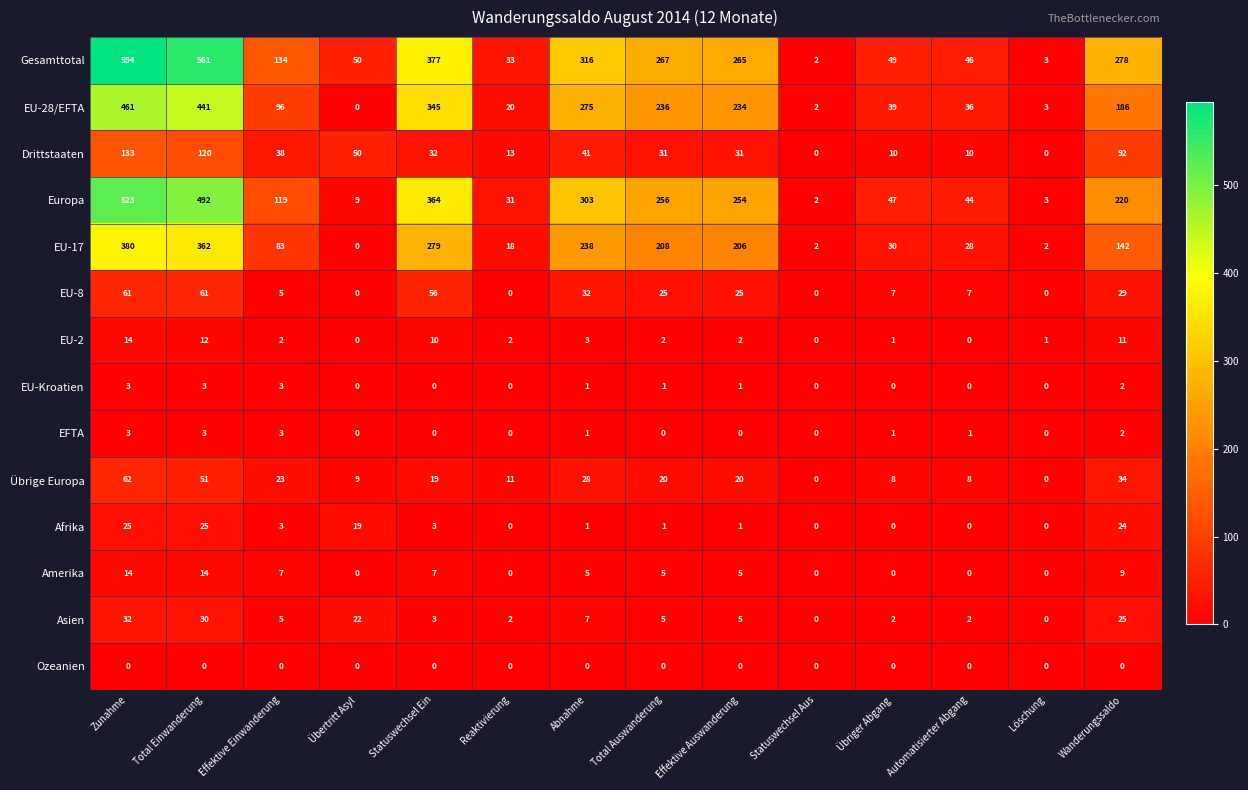

How many values in EU-Kroatien are above zero?

7